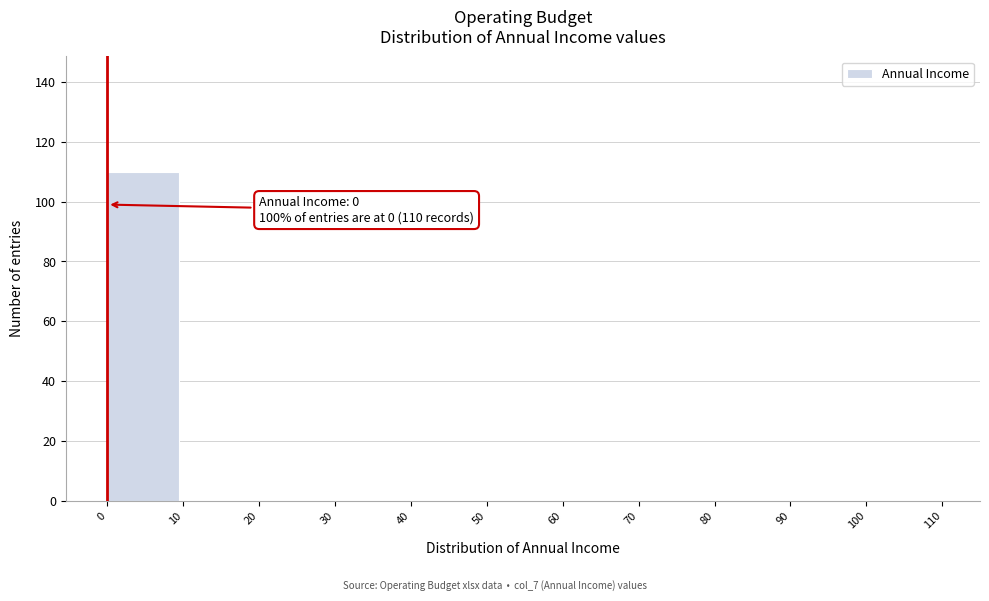

Reading right to left, transcribe all the data shown in this chart.

100=0	90=0	80=0	70=0	60=0	50=0	40=0	30=0	20=0	10=0	0=110